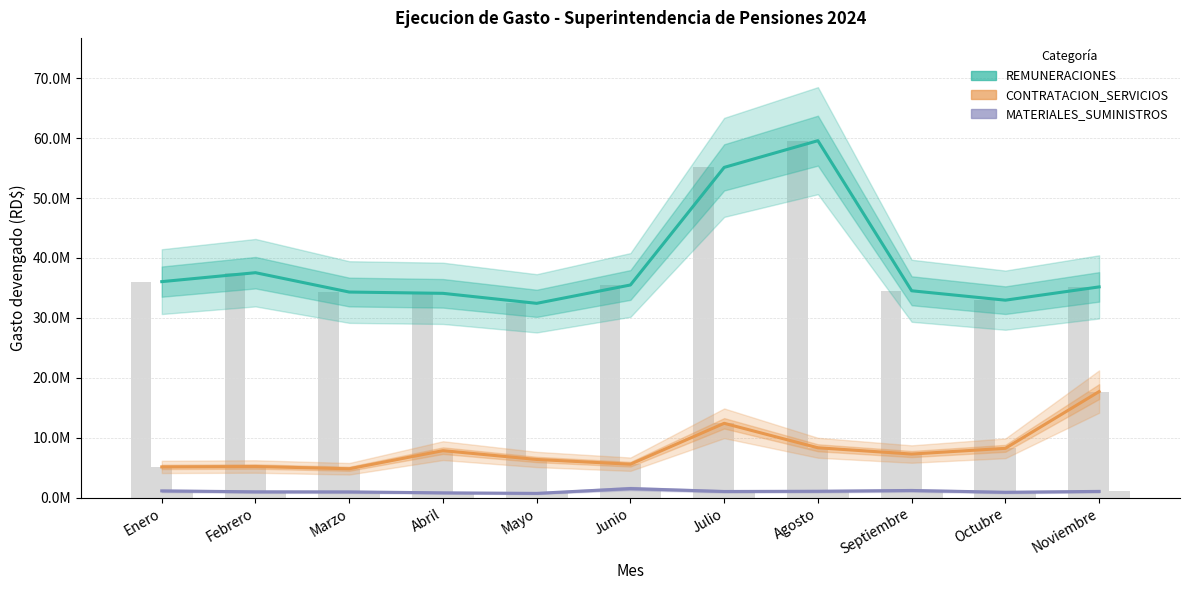

What position from the left is Octubre?

10